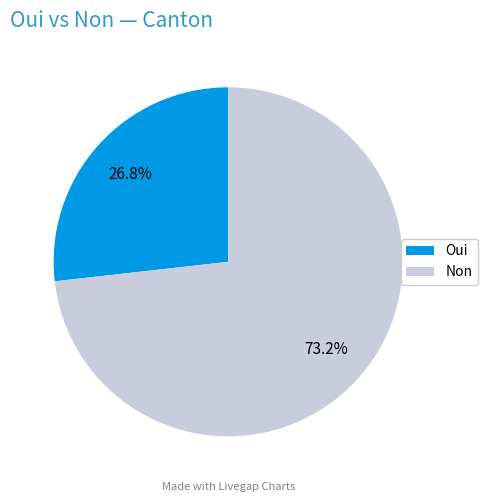

Which has a higher value, Non or Oui?

Non